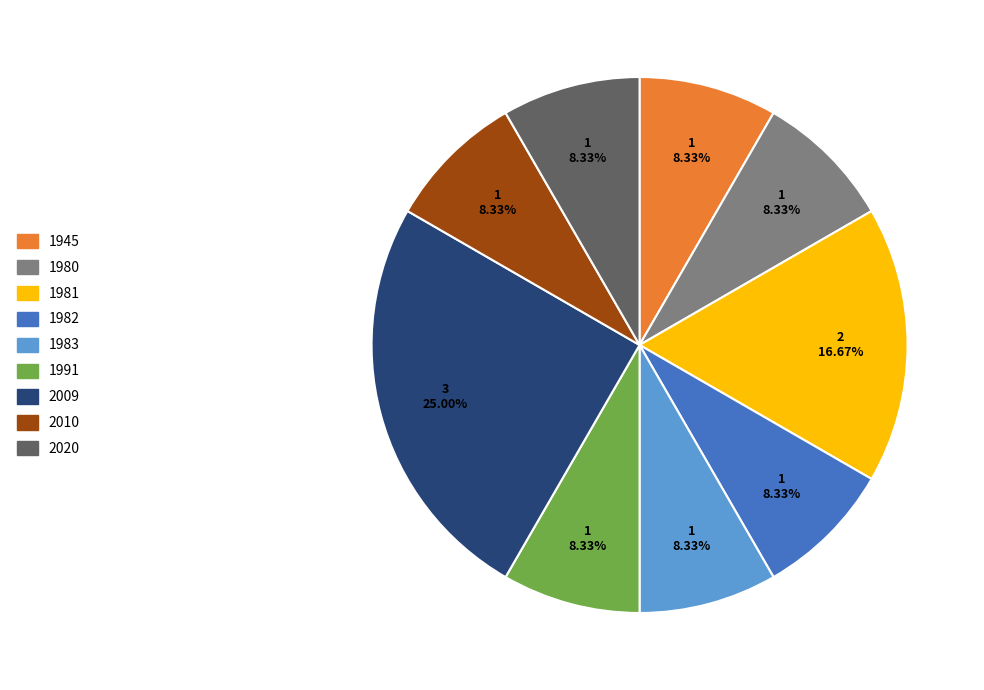

Is there any slice that represents more than half of the pie?

No